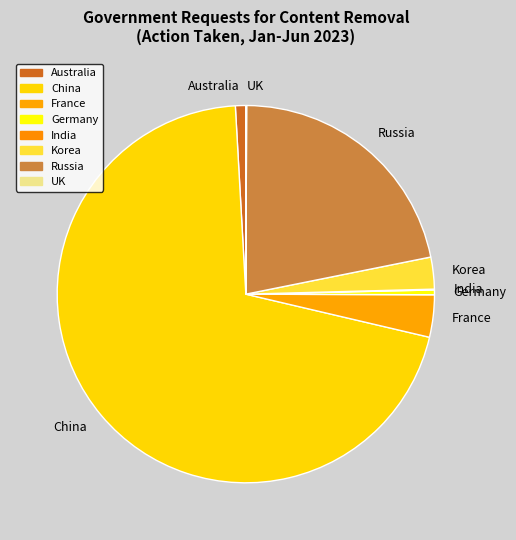

Is it true that China is 65% of the pie?

False